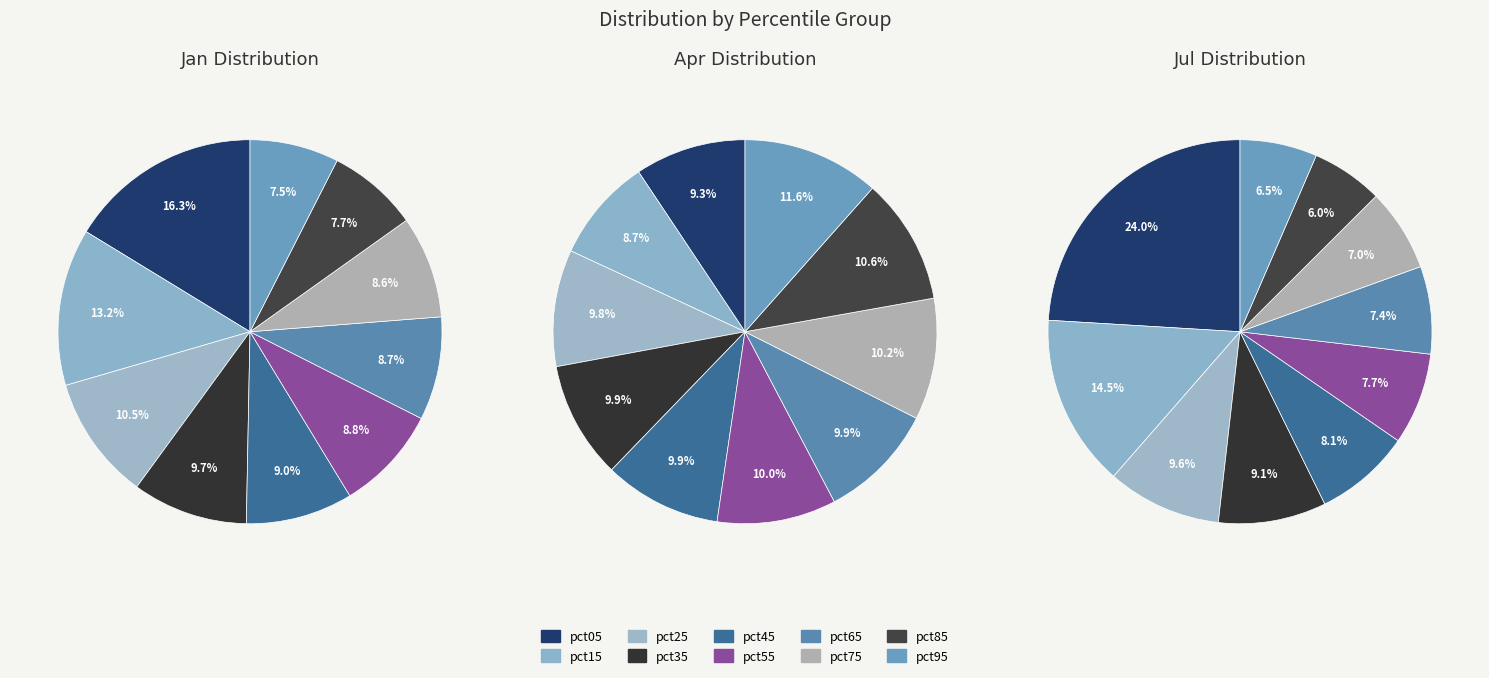

Is it true that pct65 is 1% of the pie?

False